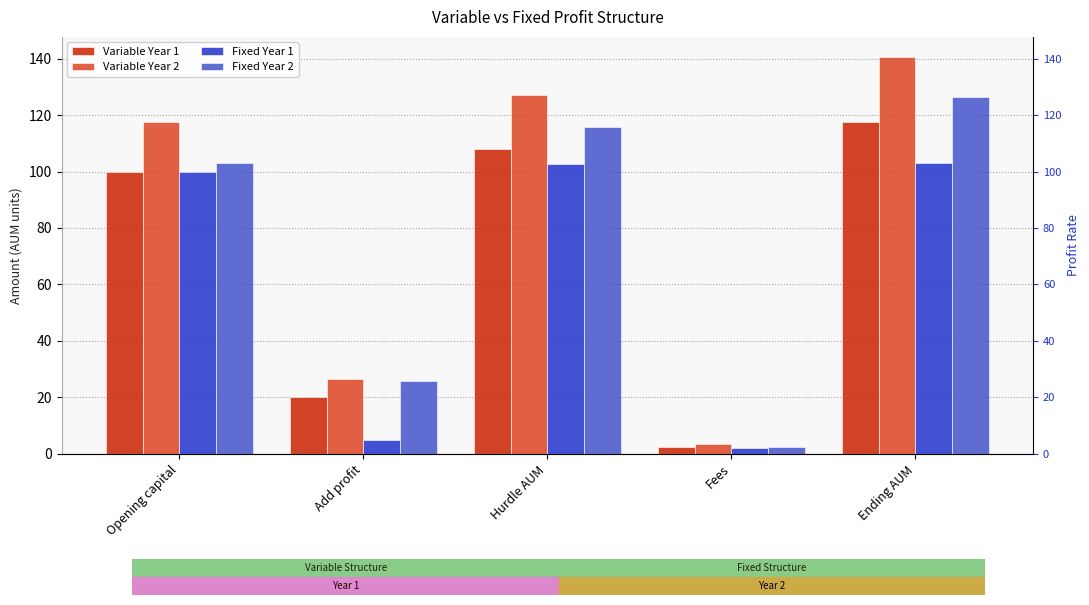

How many distinct data groups are displayed?

4